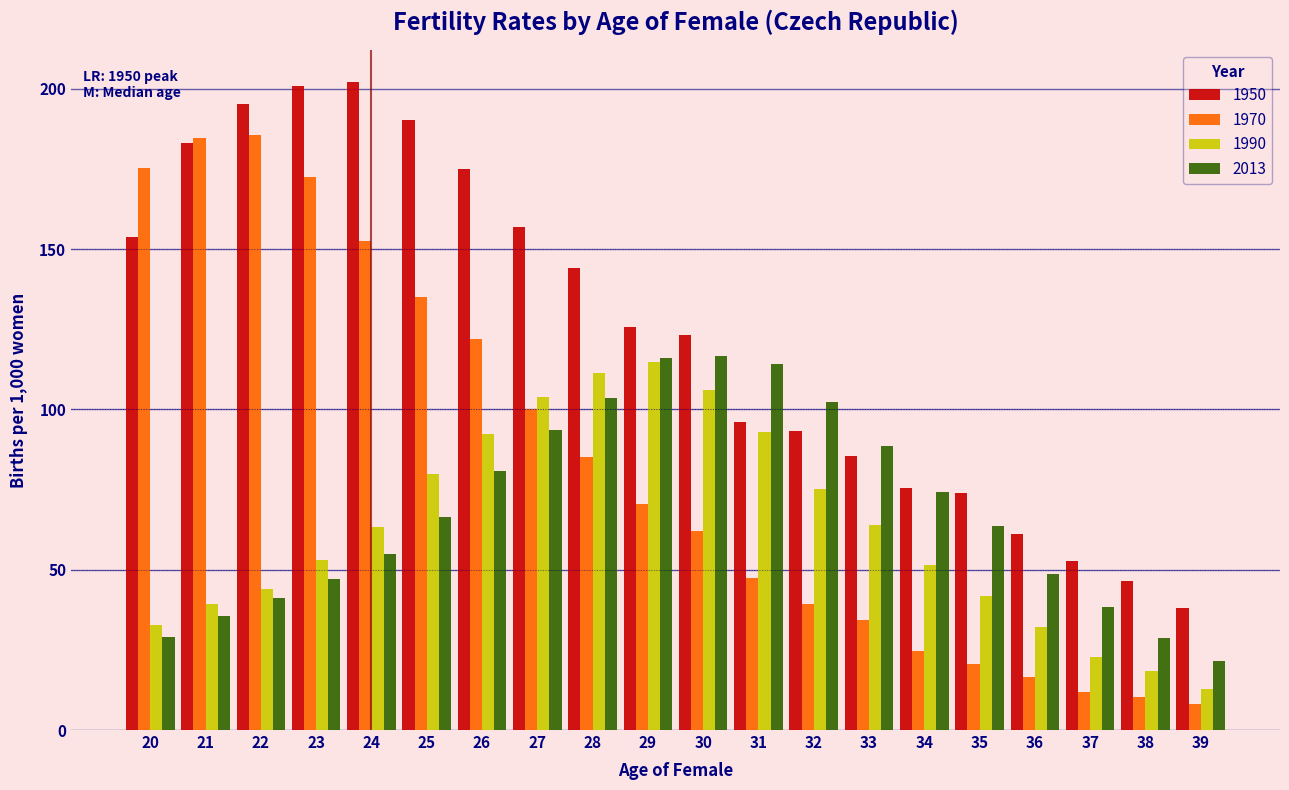

At 32, list the series in order from smallest to largest.

1970, 1990, 1950, 2013